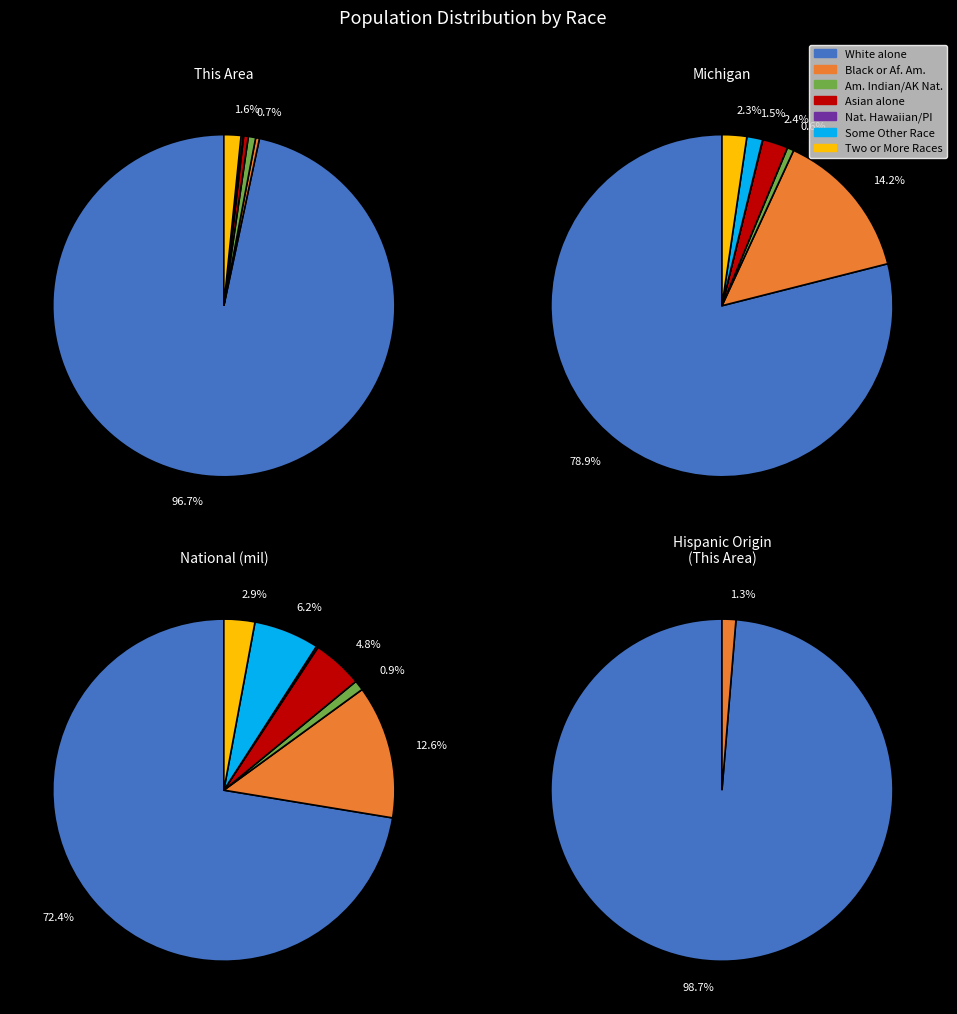

What percentage is the 3 slice, to the nearest percent?

2%